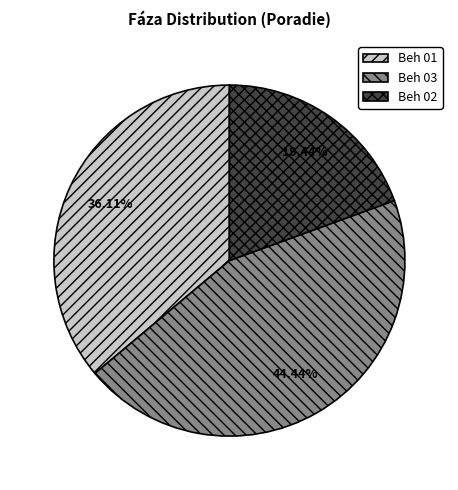

Do Beh 01 and Beh 03 together represent more than half of the pie?

Yes